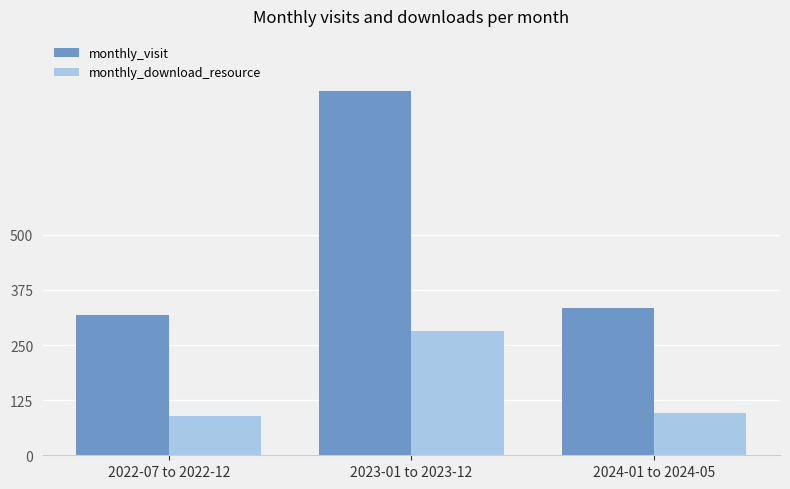

List the series in order of their overall mean, highest first.

monthly_visit, monthly_download_resource